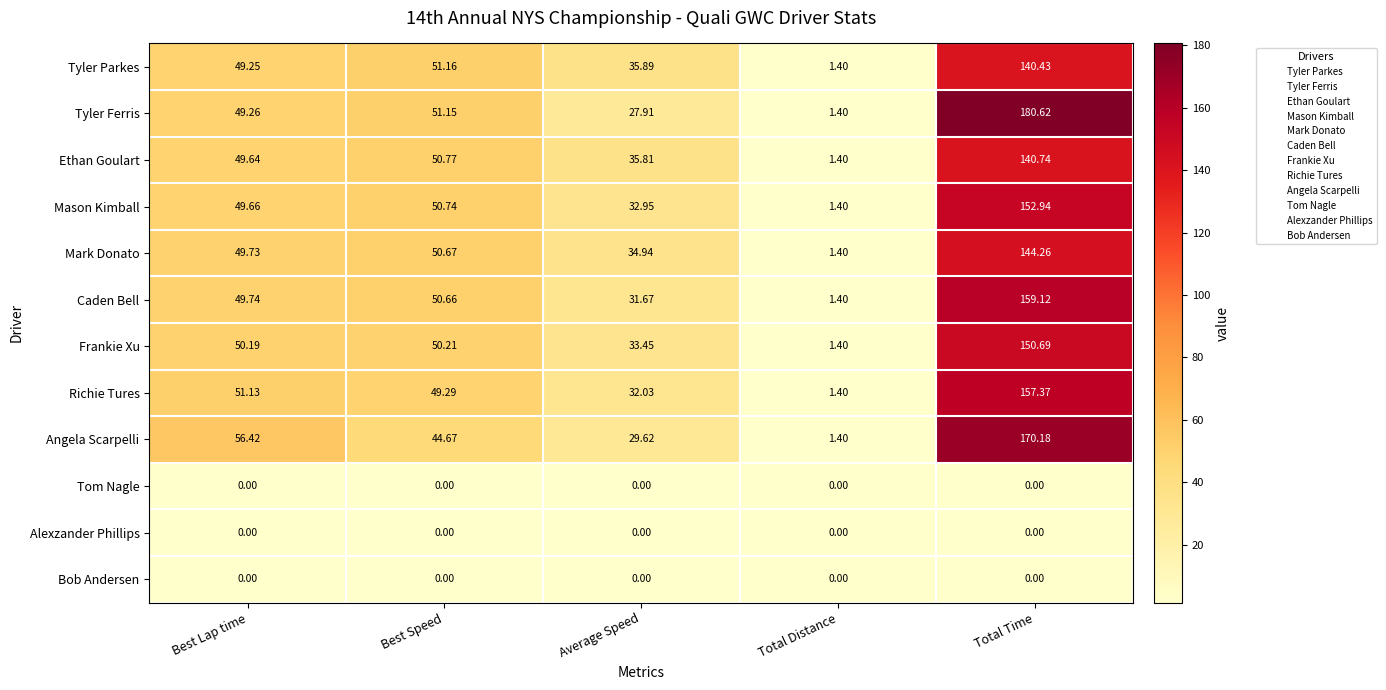

Rank the categories by Ethan Goulart value from lowest to highest.

Total Distance, Average Speed, Best Lap time, Best Speed, Total Time